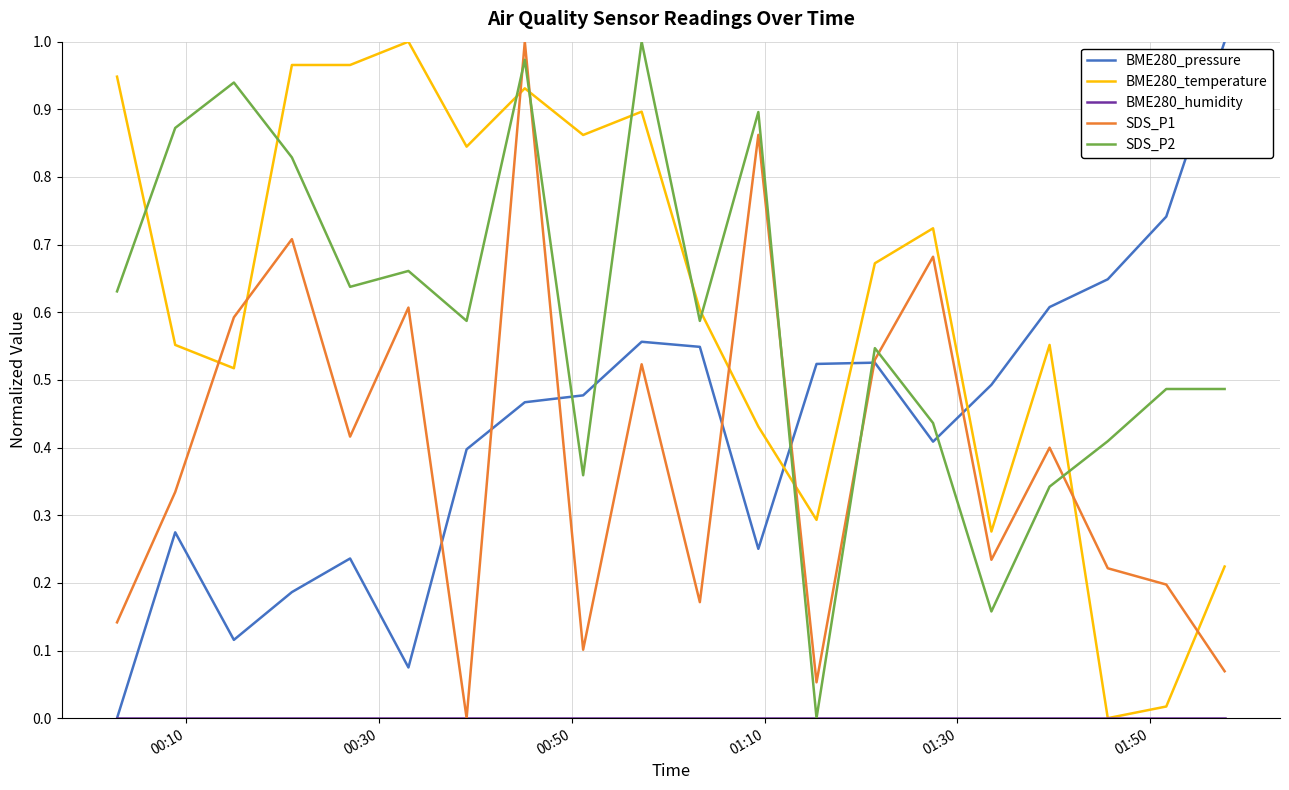

True or false: SDS_P2 and BME280_temperature cross at least once.

True